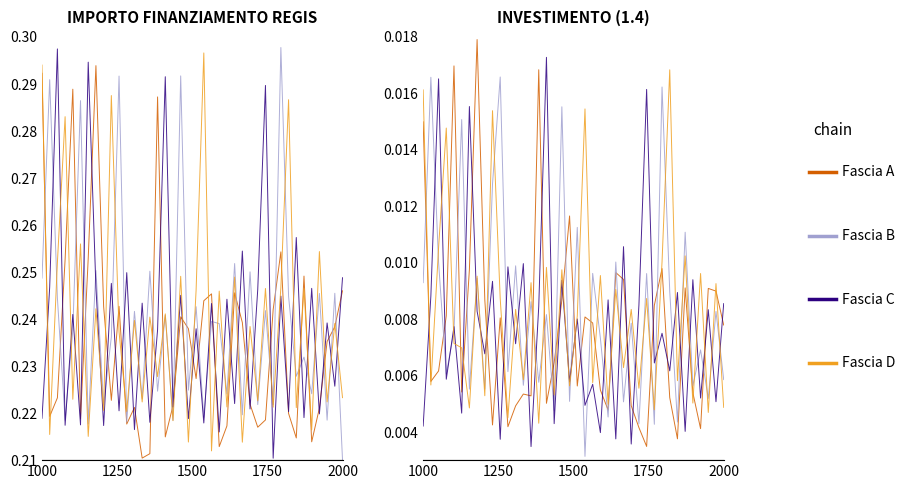

Does the chart display data point markers on the line(s)?

No